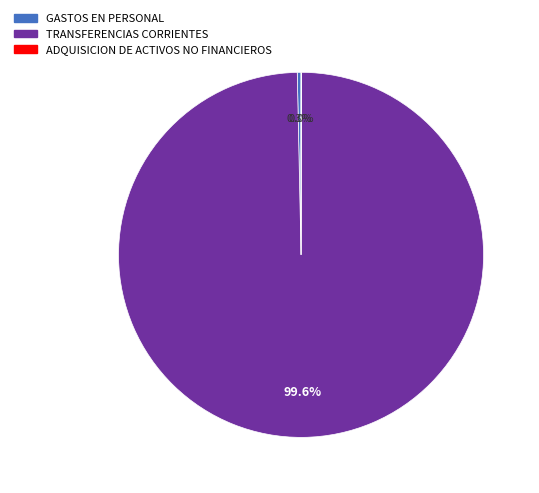

To the nearest percent, what is the difference between the largest and smallest slice percentages?

100%